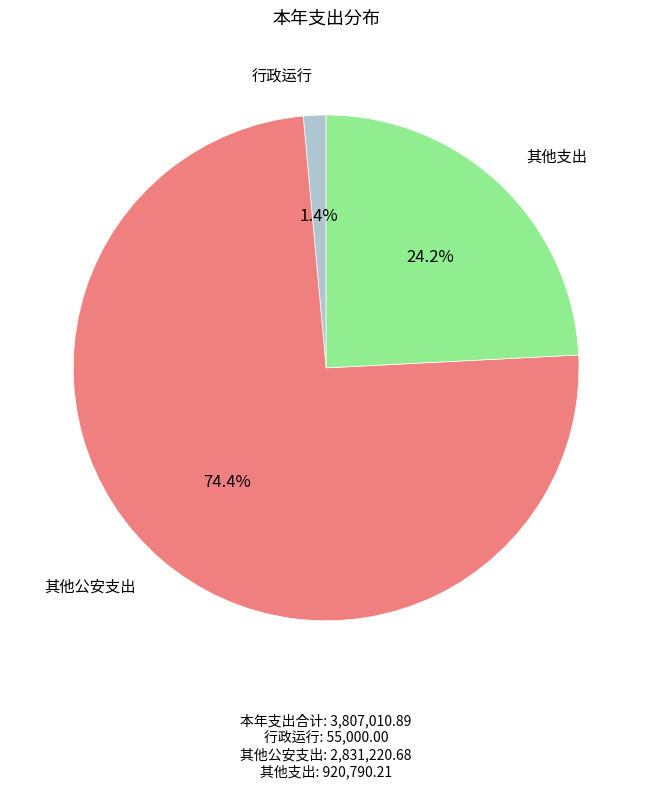

To the nearest percent, what is the difference between the largest and smallest slice percentages?

73%